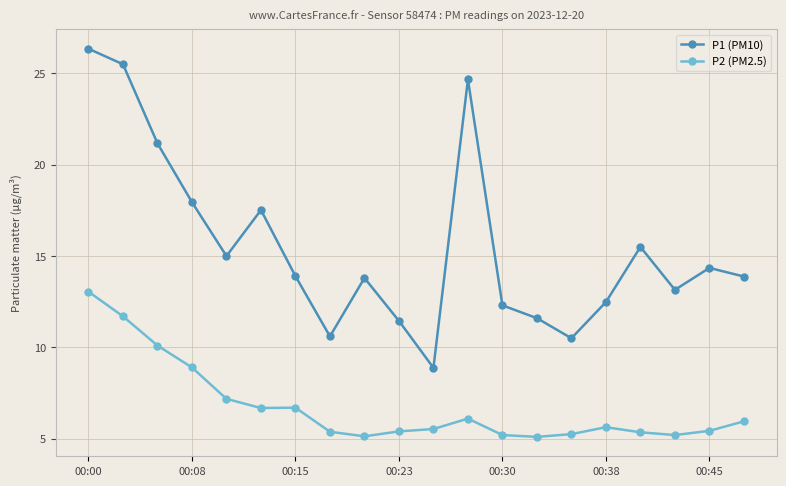

True or false: P2 (PM2.5) has more than 1 points higher than both neighbors.

True